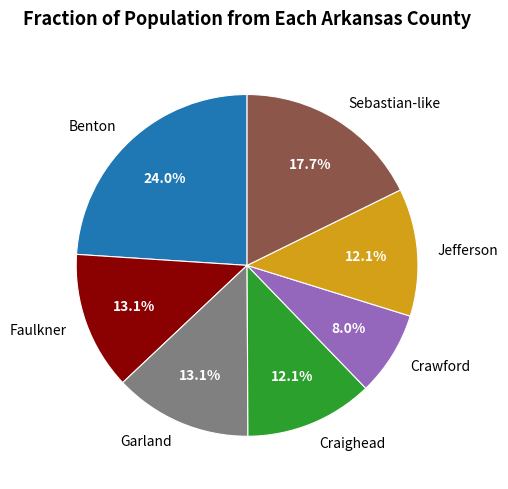

Which category has the smallest portion of the pie?

Crawford